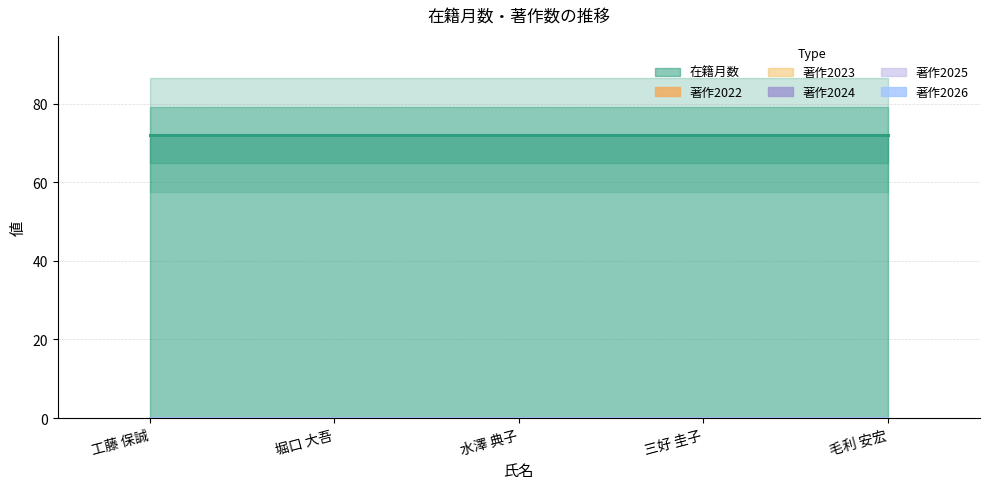

At which label does 著作2024 reach its minimum?

工藤 保誠